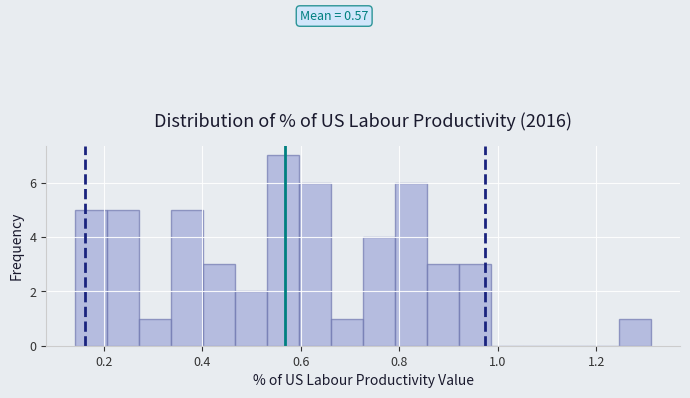

Read against the x-axis, roughly where is the centre of the tallest bar?

0.56